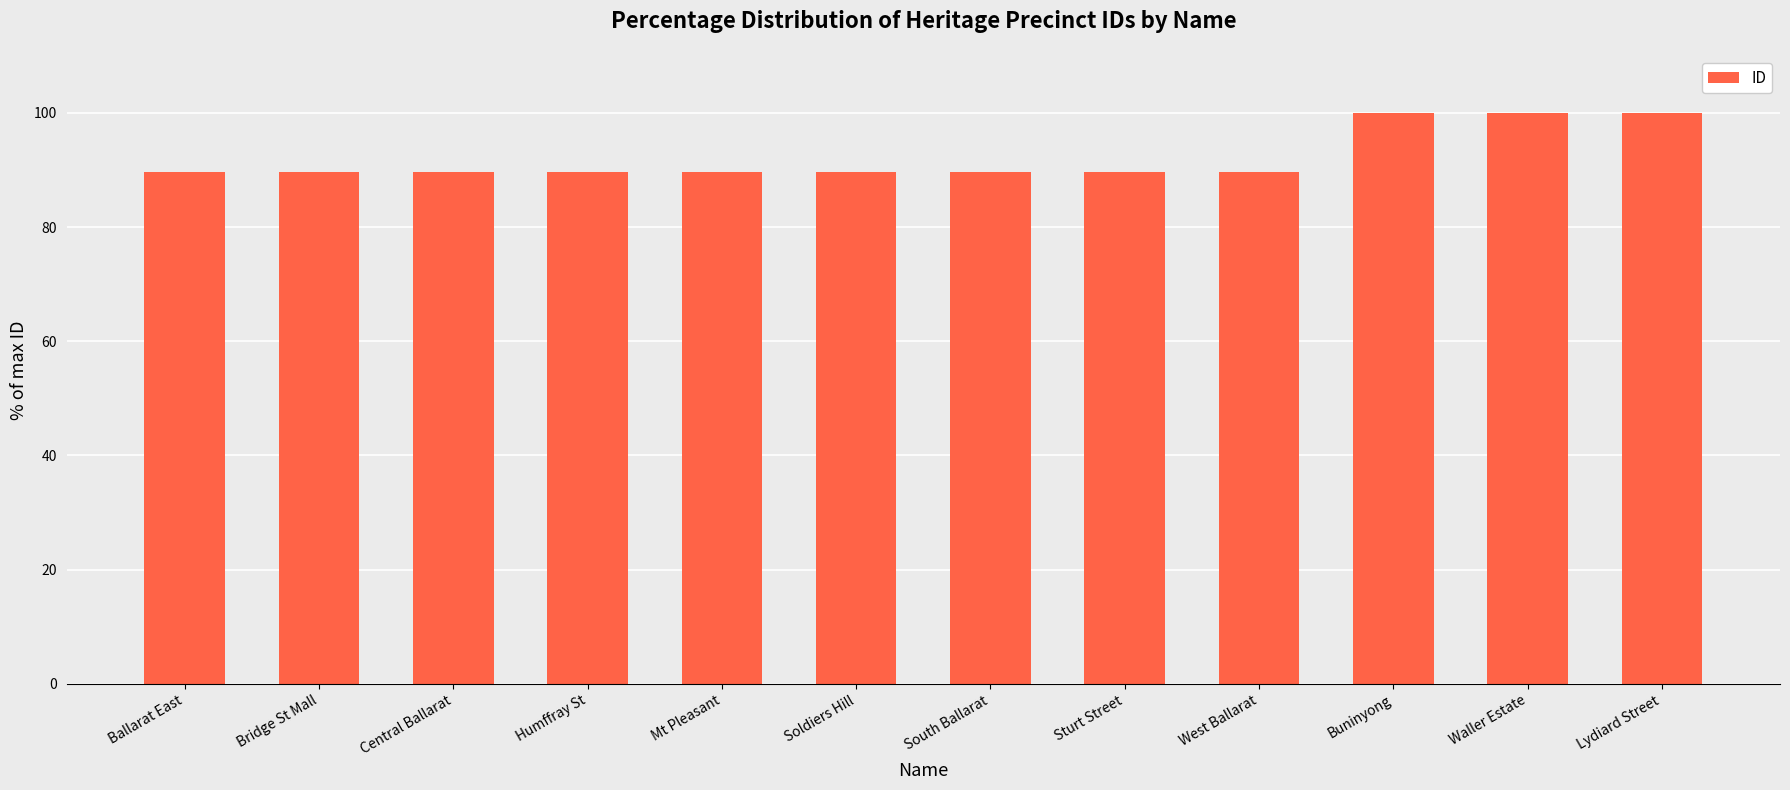

True or false: the data shows 22.8 at Lydiard Street.

False